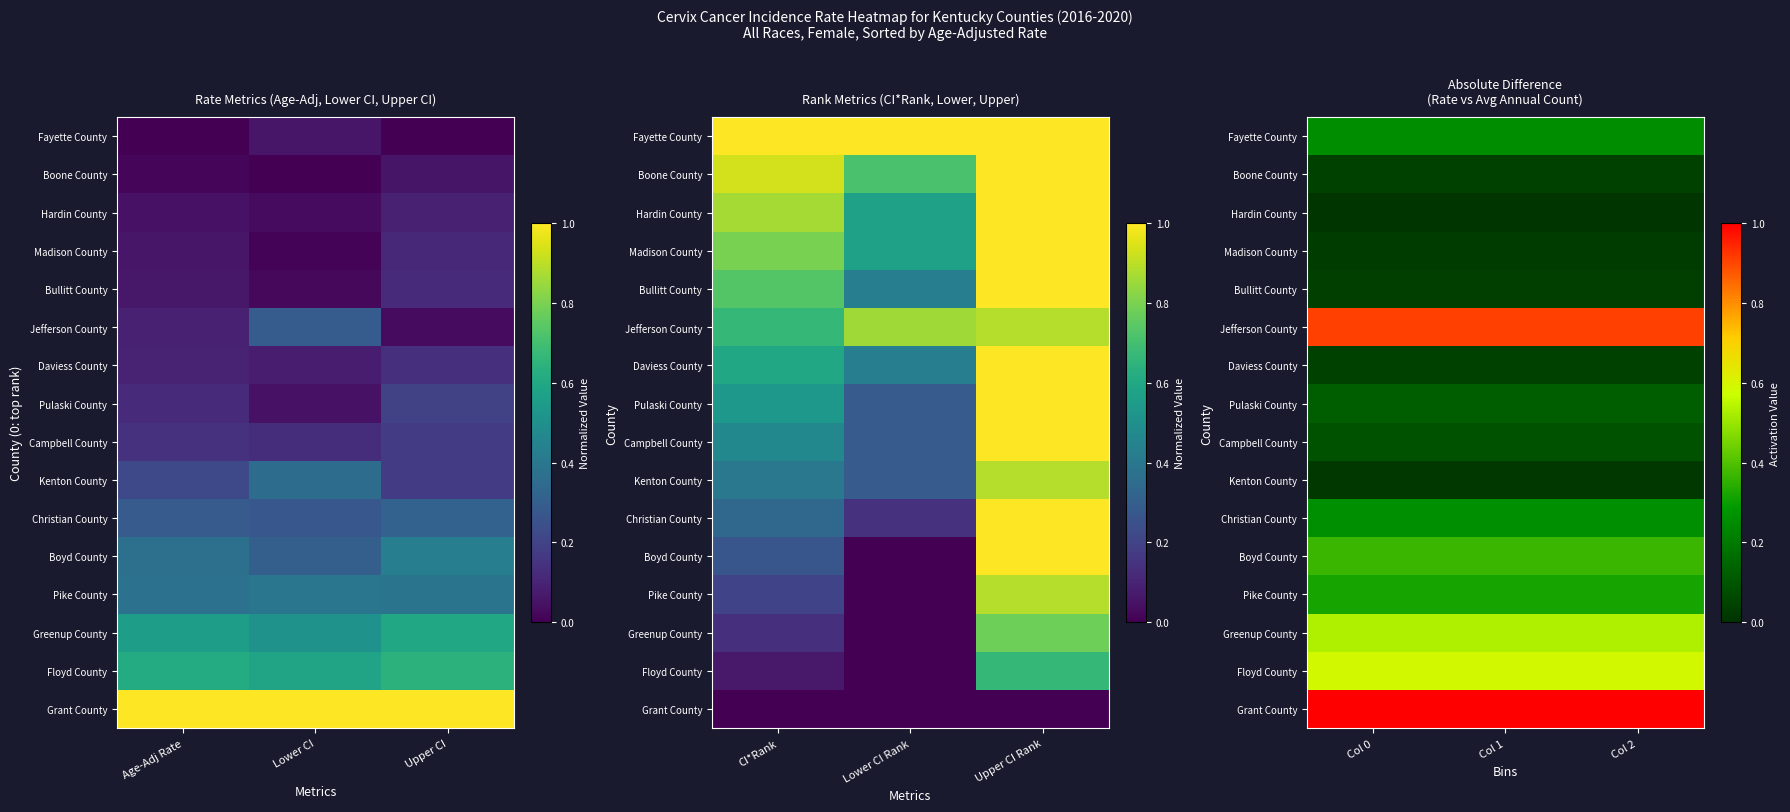

What is the lowest value of the Pulaski County series?

0.1